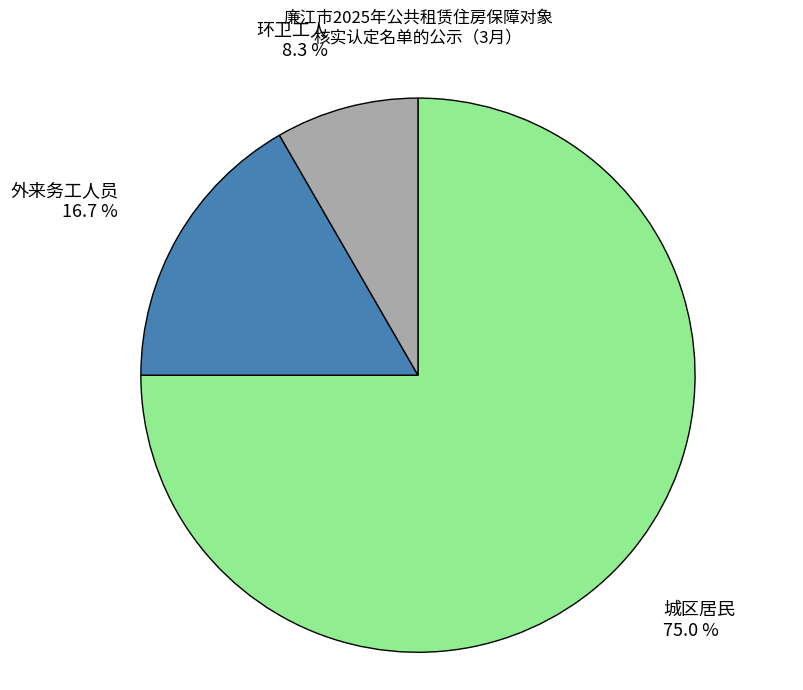

What percentage do 环卫工人 and 城区居民 together represent?

83.3%